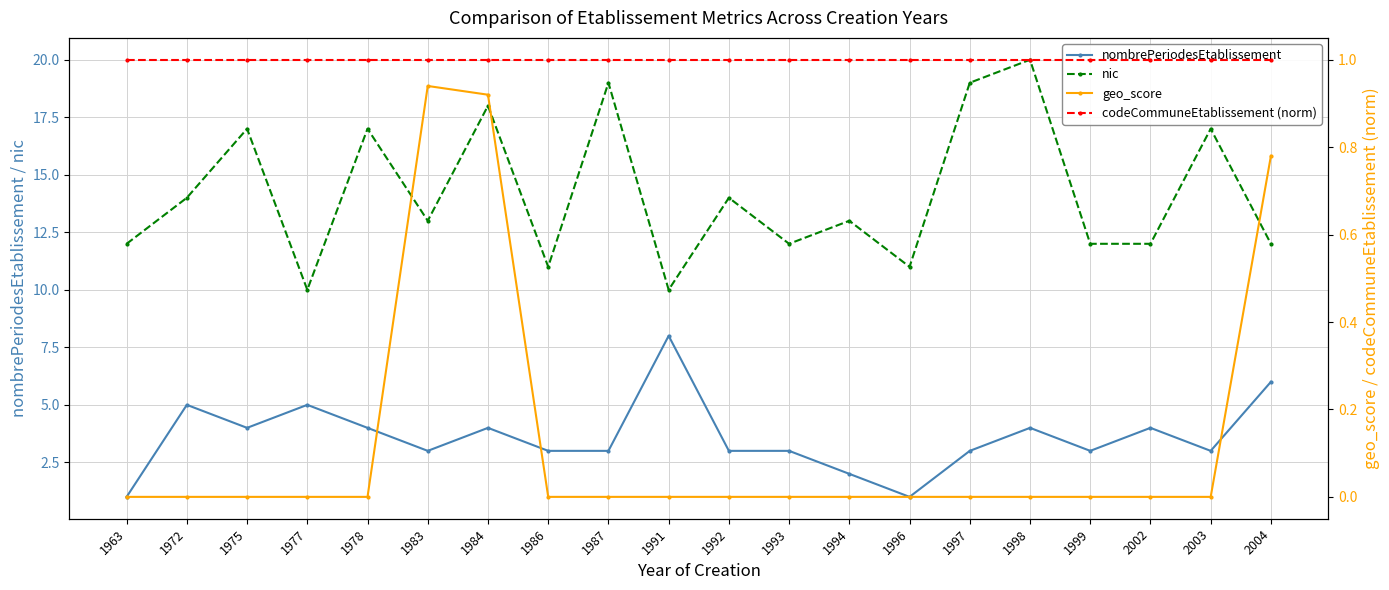

At which label does codeCommuneEtablissement (norm) reach its minimum?

1963